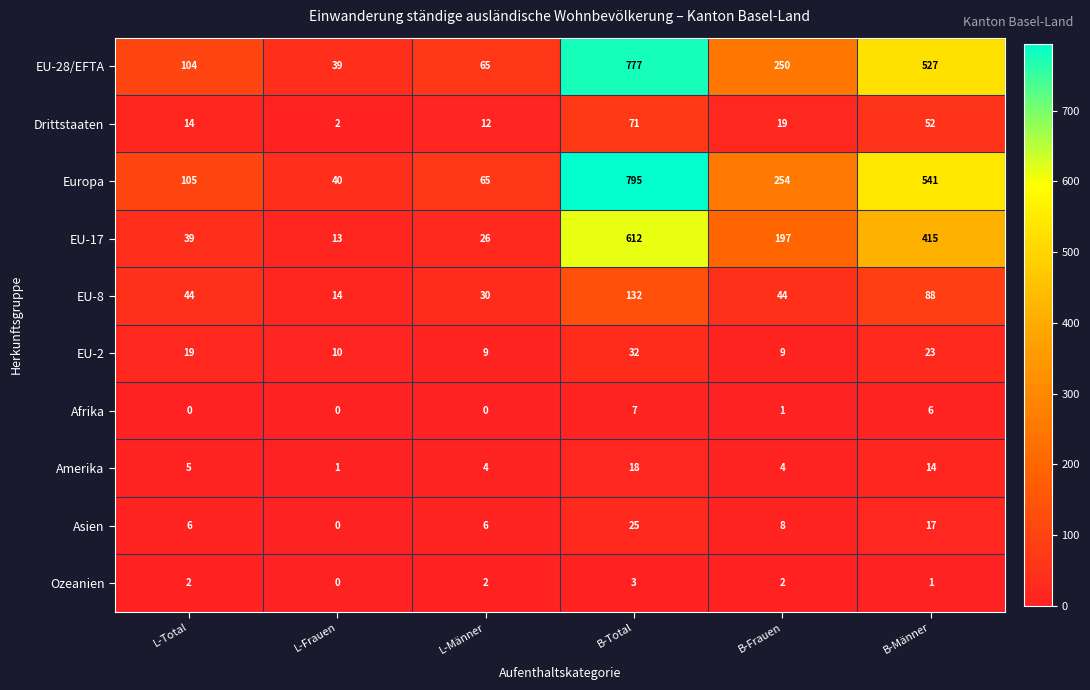

What is the difference between the EU-28/EFTA values at L-Männer and L-Frauen?

26